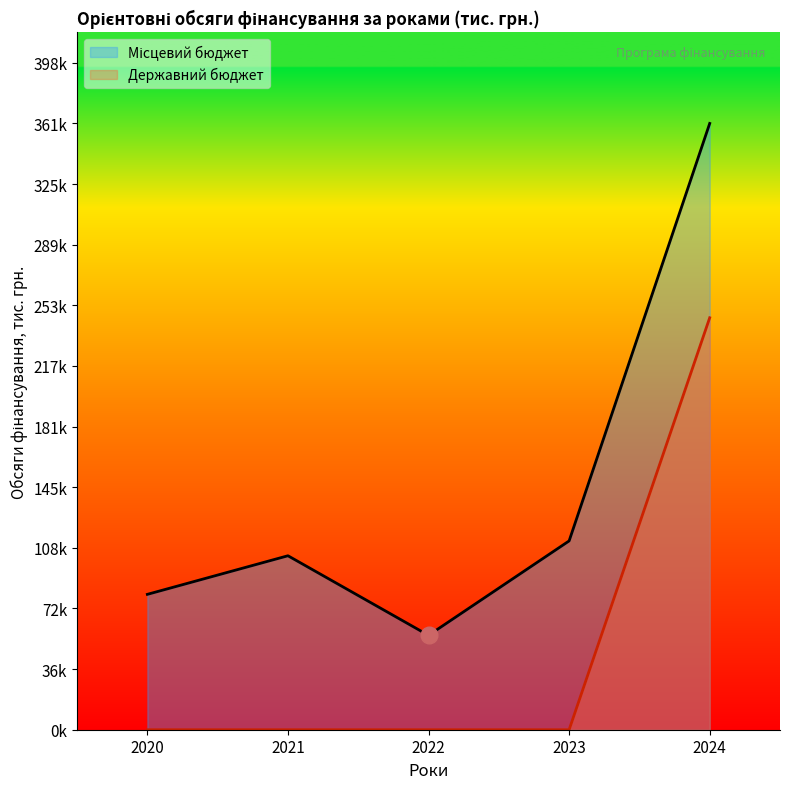

Between 2022 and 2021, which is larger?

2021